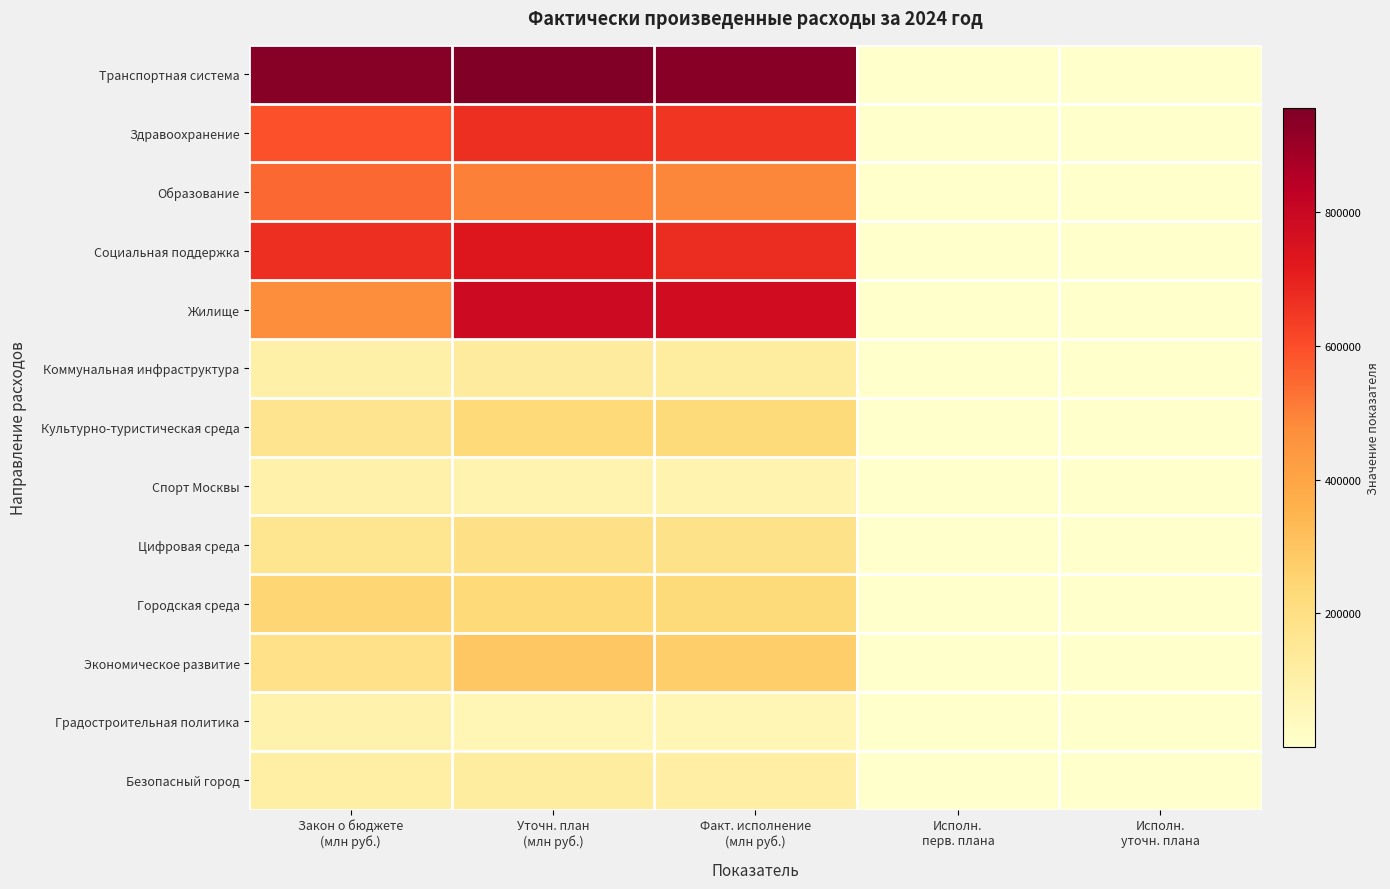

How many data points does each series have?

5